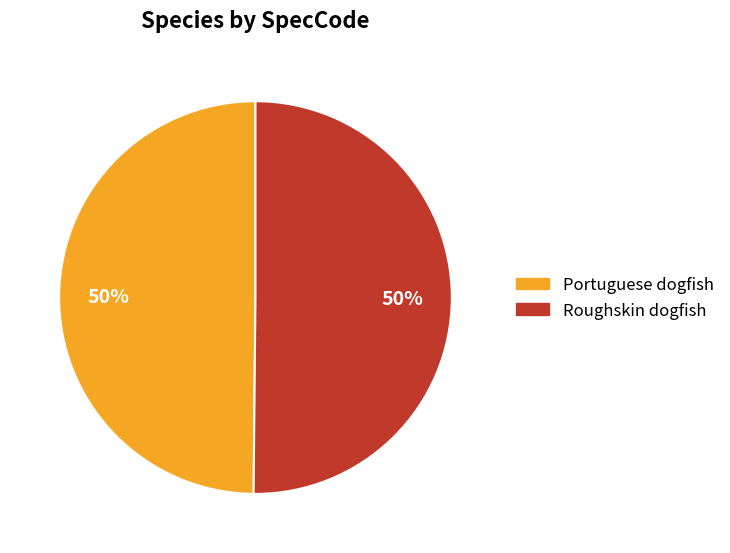

To the nearest percent, what is the average slice percentage?

50%